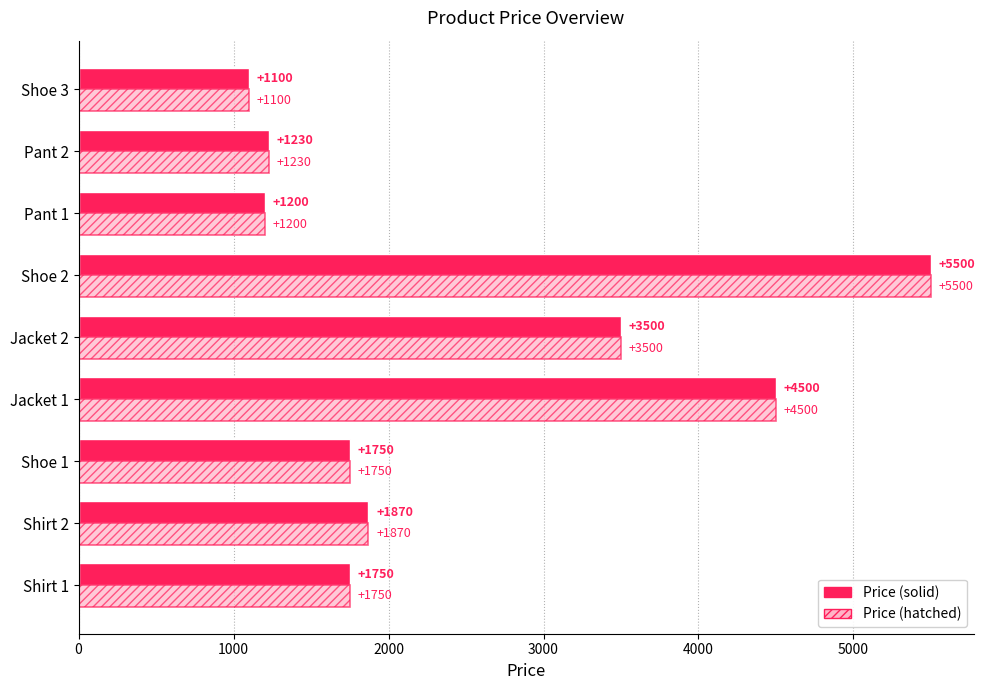

What is the total value across all series at Jacket 2?

7000